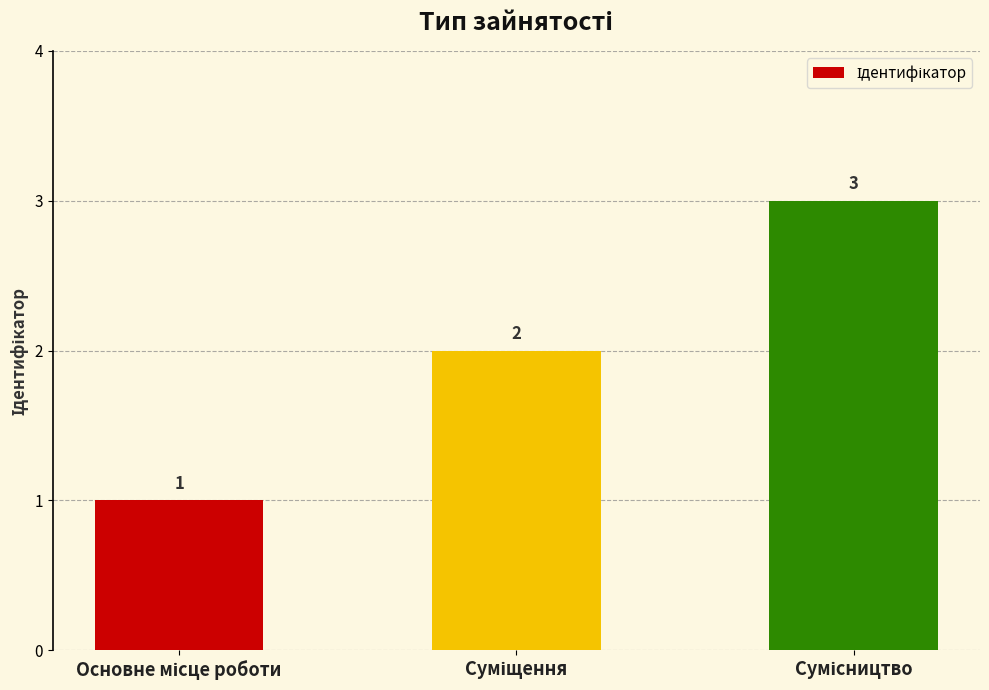

How many values are between 1 and 3?

3